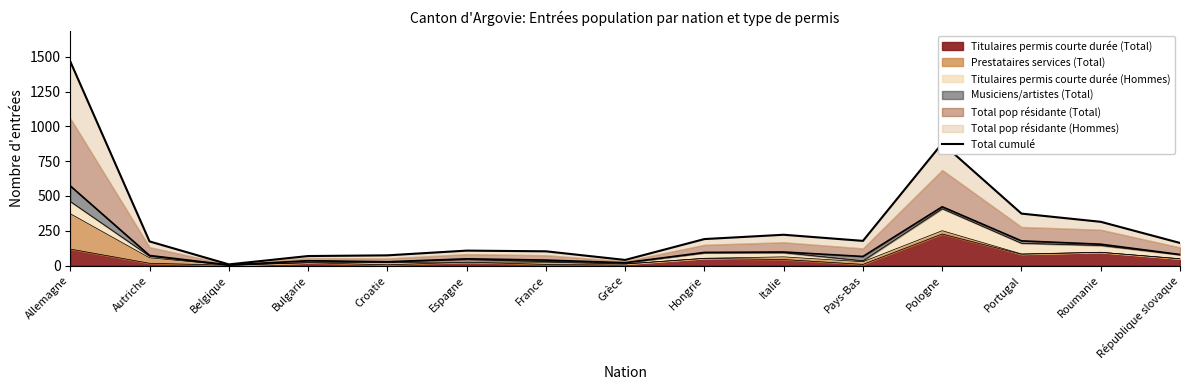

How many points are higher than both their immediate neighbors (excluding endpoints)?

3